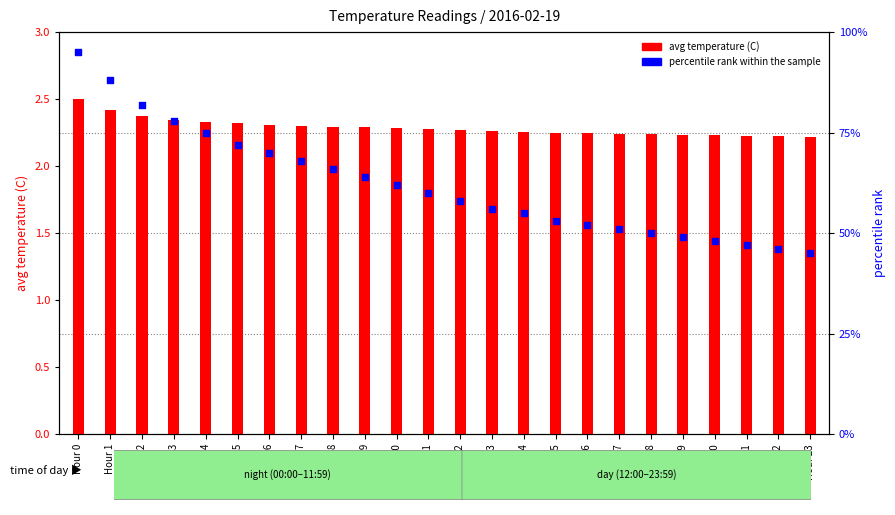

Which series has the largest total across all categories?

percentile rank within the sample